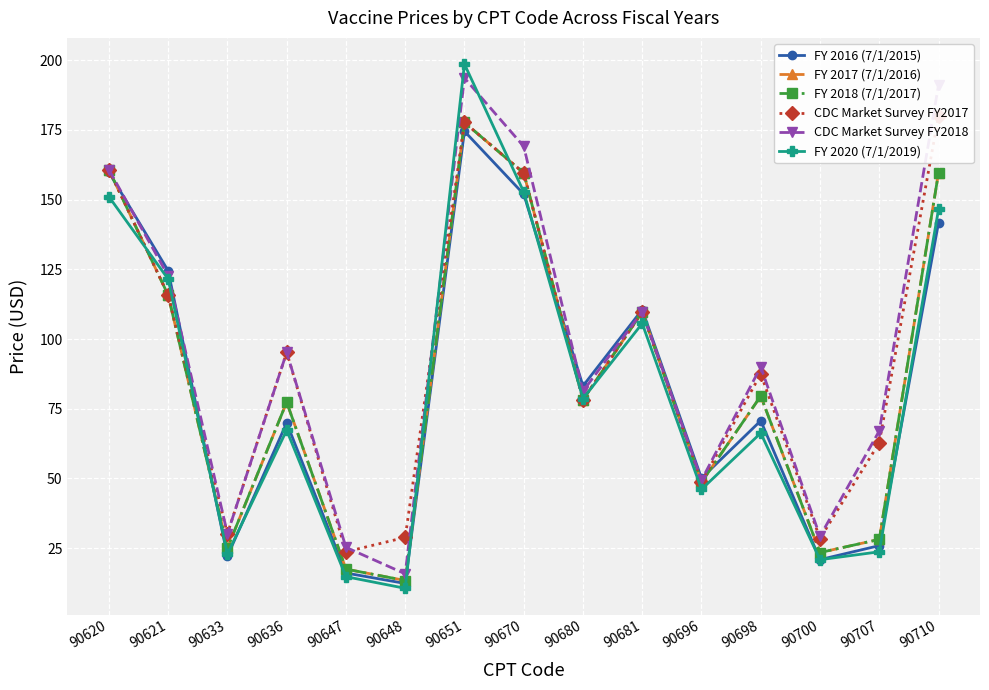

Reading left to right, list all the values displayed in this chart.

FY 2016 (7/1/2015): 159.8	124.5	22.1	69.9	16.0	12.3	174.5	152.0	83.2	110.5	50.0	70.7	20.9	25.9	141.7
FY 2017 (7/1/2016): 160.7	115.7	25.0	77.3	17.4	13.3	177.7	159.6	78.2	109.7	48.6	79.5	23.4	28.1	159.7
FY 2018 (7/1/2017): 160.7	115.7	25.0	77.3	17.4	13.3	177.7	159.6	78.2	109.7	48.6	79.5	23.4	28.1	159.7
CDC Market Survey FY2017: 160.8	115.8	30.1	95.2	23.6	28.8	177.7	159.6	78.2	109.7	48.6	87.5	28.4	62.8	180.1
CDC Market Survey FY2018: 160.8	122.7	30.1	95.2	25.2	15.8	193.6	169.1	81.3	109.8	49.4	90.0	29.2	67.0	191.1
FY 2020 (7/1/2019): 151.1	121.5	22.9	67.3	14.7	10.6	198.6	152.8	78.6	105.6	46.1	66.3	20.8	23.7	146.5